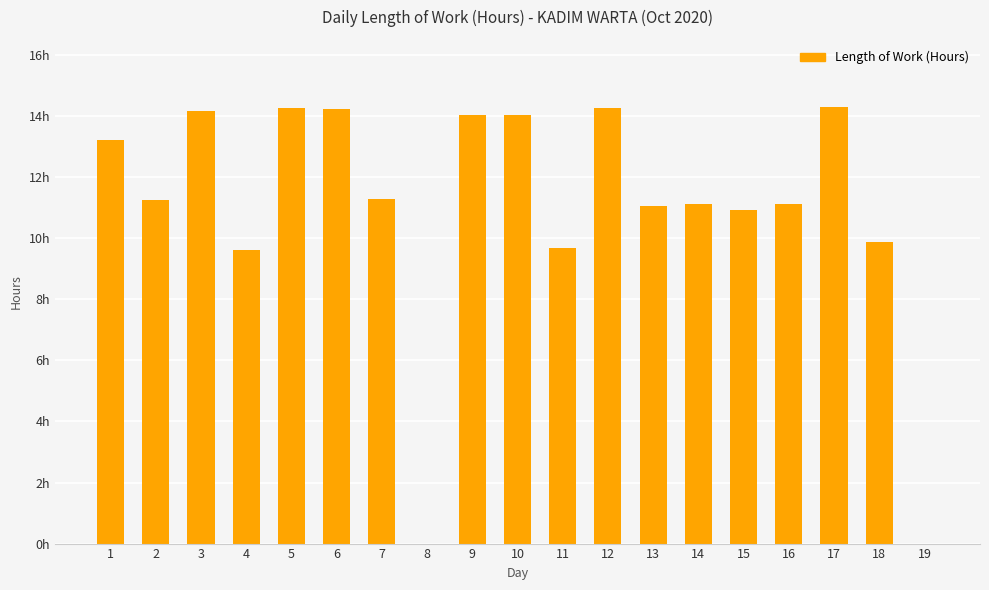

What is the value of the 5th bar from the left?

14.3